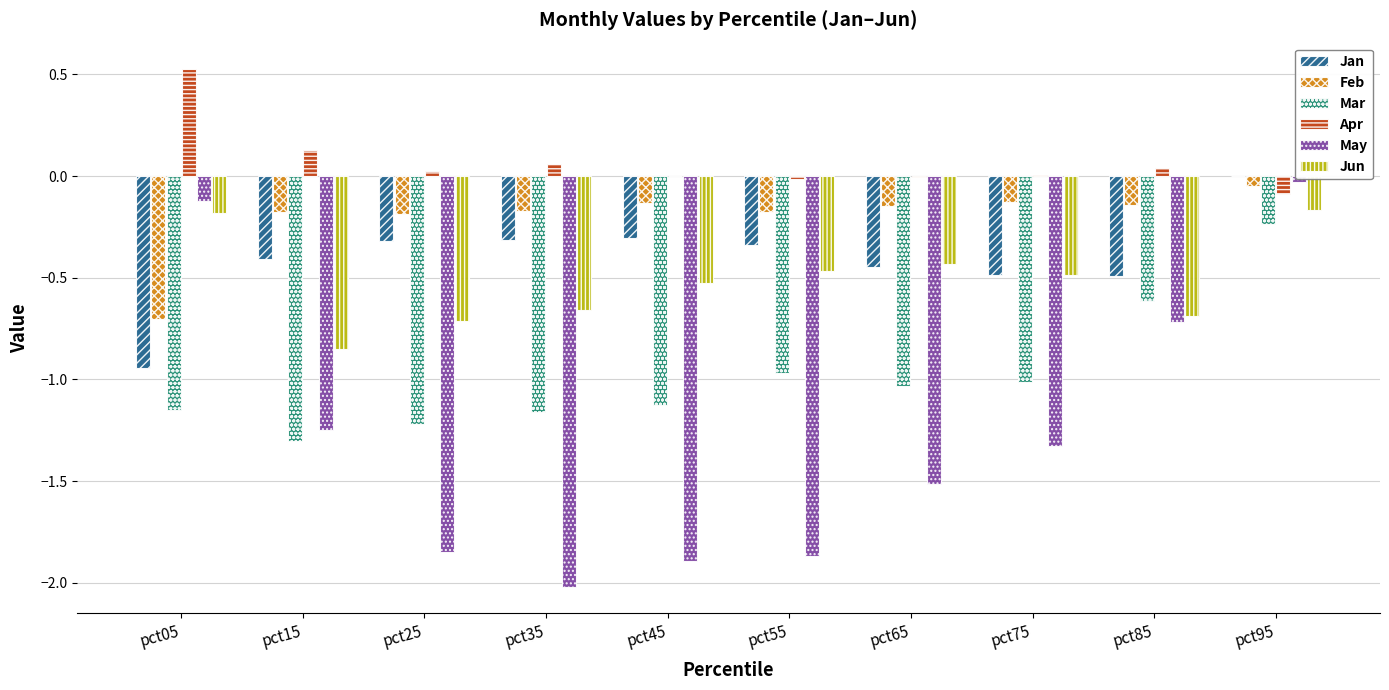

True or false: Apr has a value of -0.1 at pct95.

True